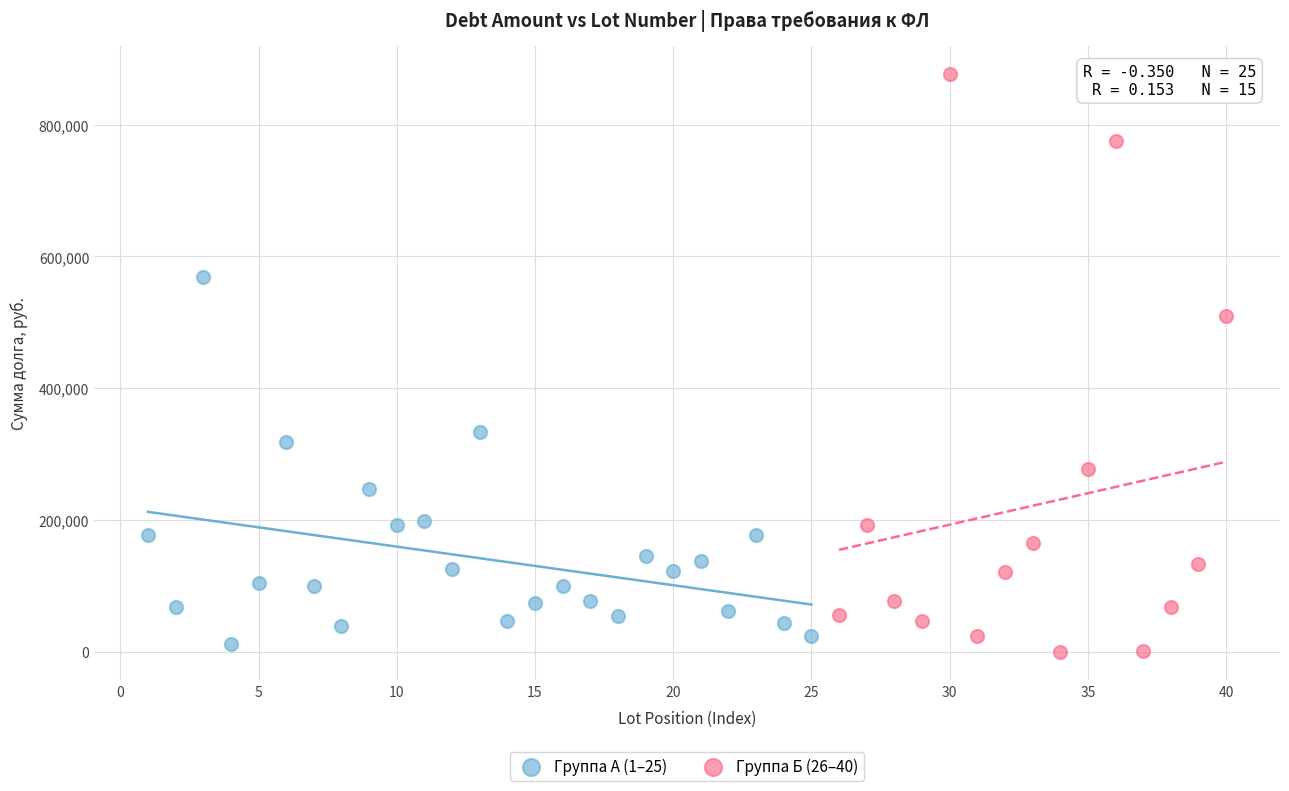

Which series contains the highest Y value?

Группа Б (26–40)